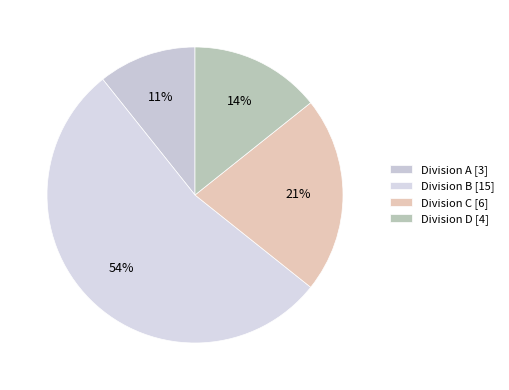

What is the smallest slice in the pie chart?

Division A [3]